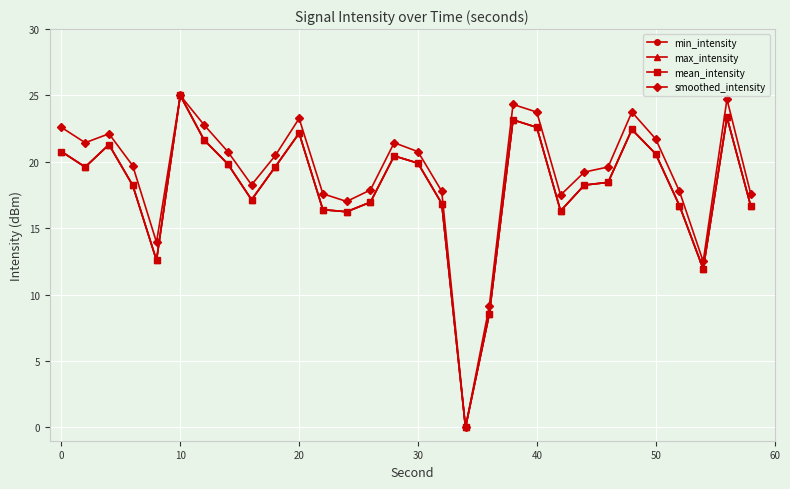

Which series has the largest range (max minus min)?

min_intensity